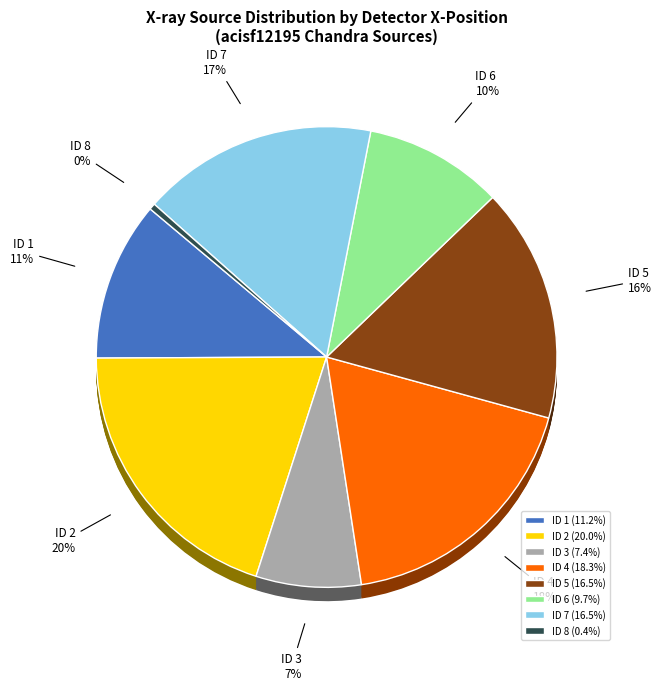

To the nearest percent, what portion does 1 represent?

11%